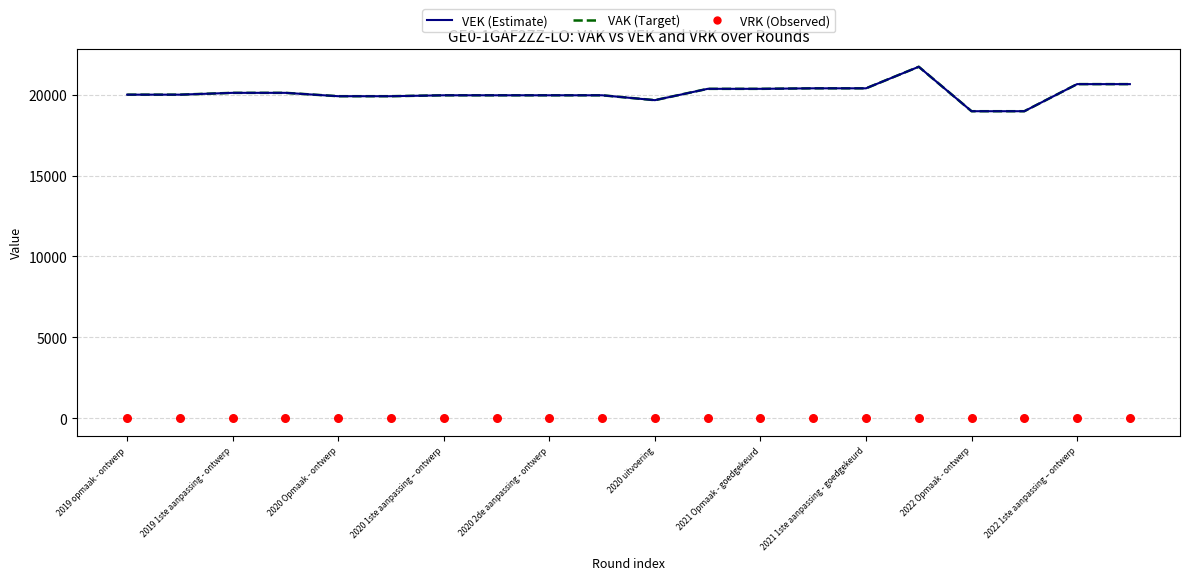

Which series contains the lowest Y value?

VRK